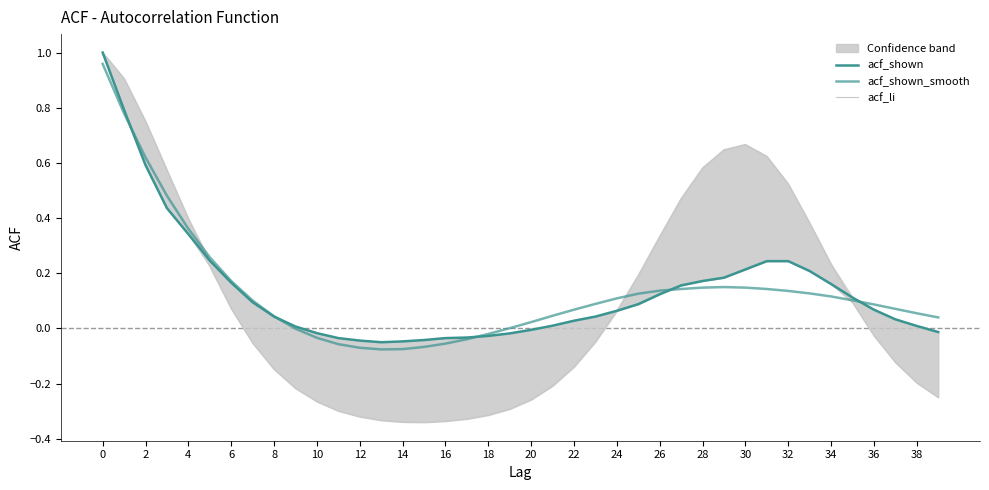

Between 0 and 20, which series saw the biggest shift?

acf_li